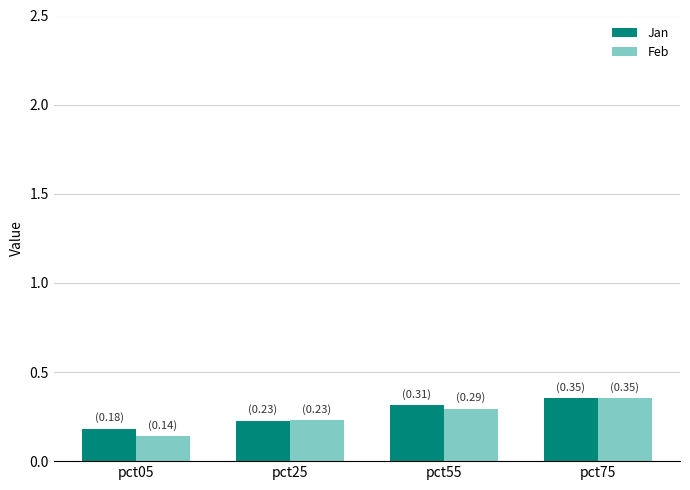

At how many categories does at least one series exceed 0?

4